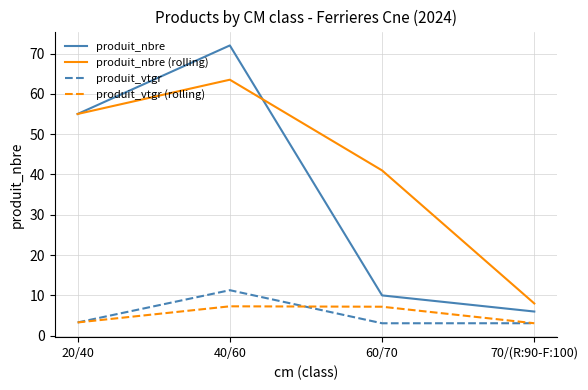

Does the chart have visible grid lines?

Yes